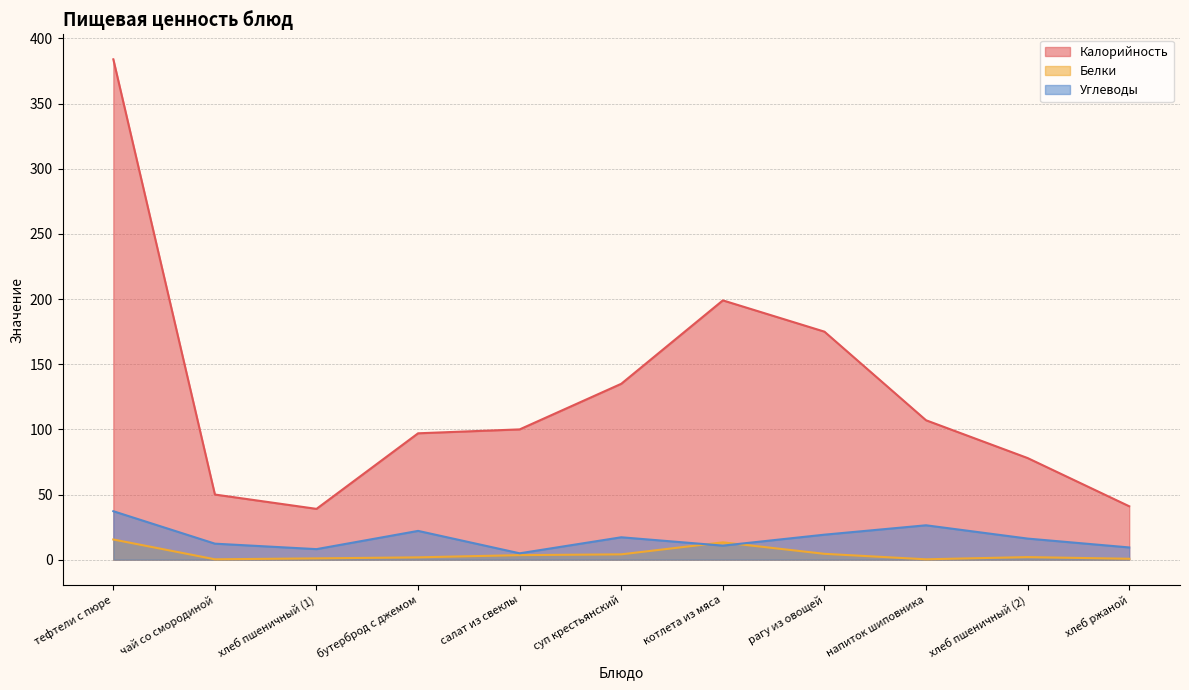

What is the sum of the Белки values at суп крестьянский and напиток шиповника?

4.4